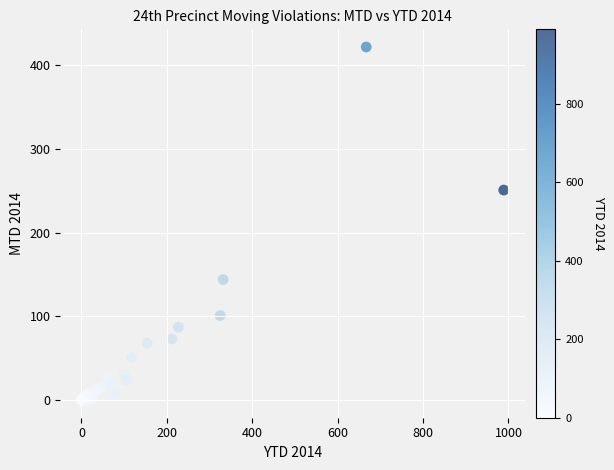

What Y value in the scatter plot is closest to 211?

251